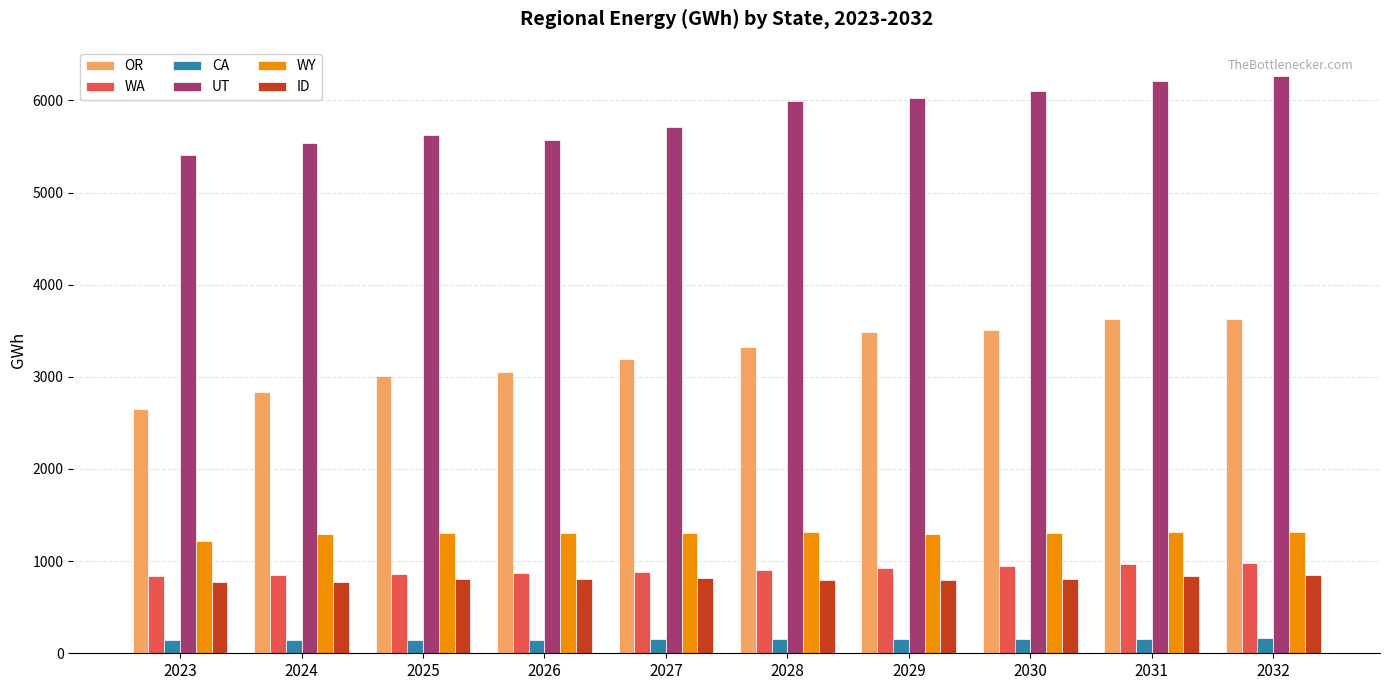

Is it true that CA equals 157.9 at 2030?

True